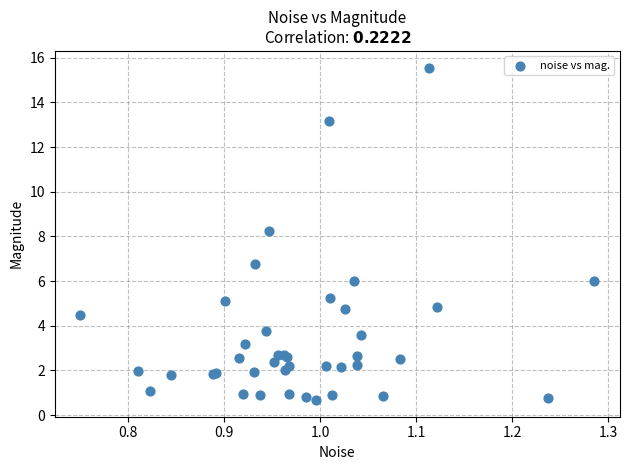

What Y value in the scatter plot is closest to 8?

8.2